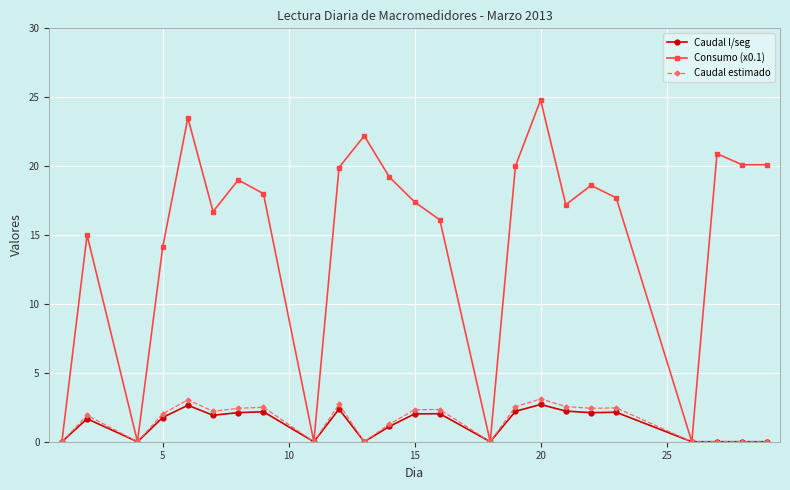

Which series has the largest total across all categories?

Consumo (x0.1)